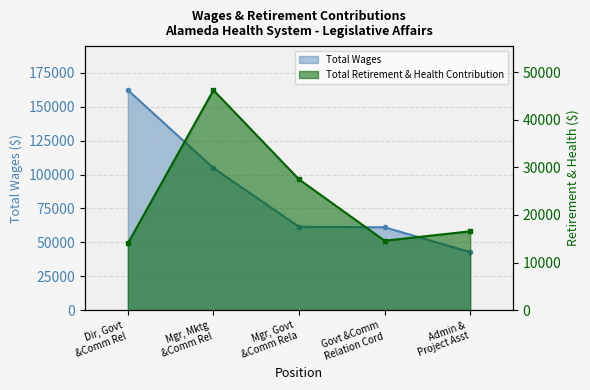

At which category does Total Retirement & Health Contribution reach its first local valley?

Govt &Comm Relation Cord